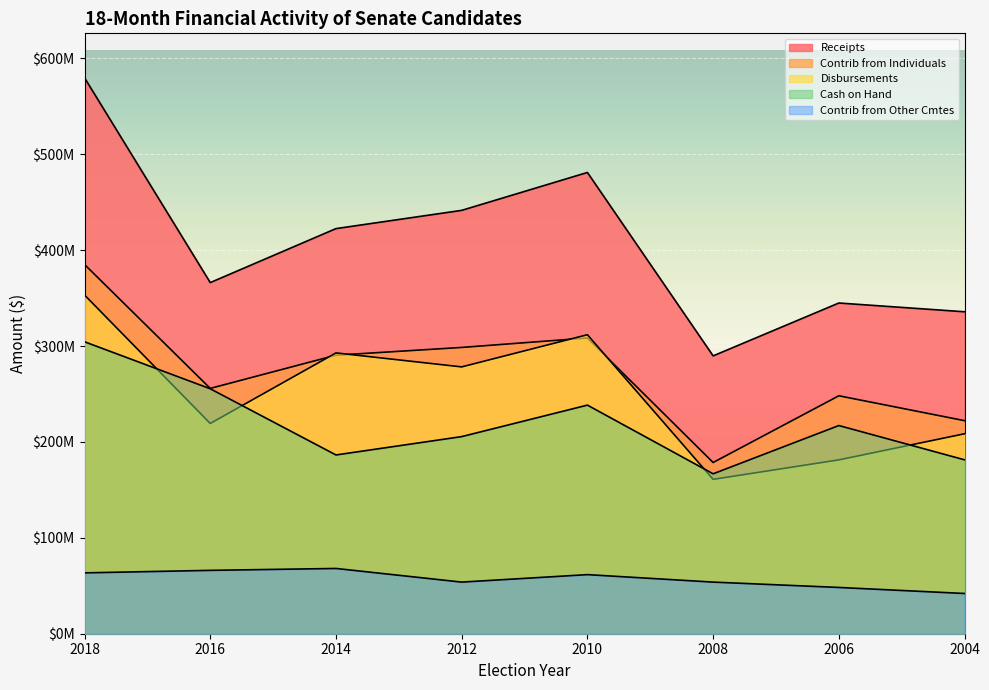

What is the value of the Contrib from Individuals point at the 1st from the left?

385031839.8